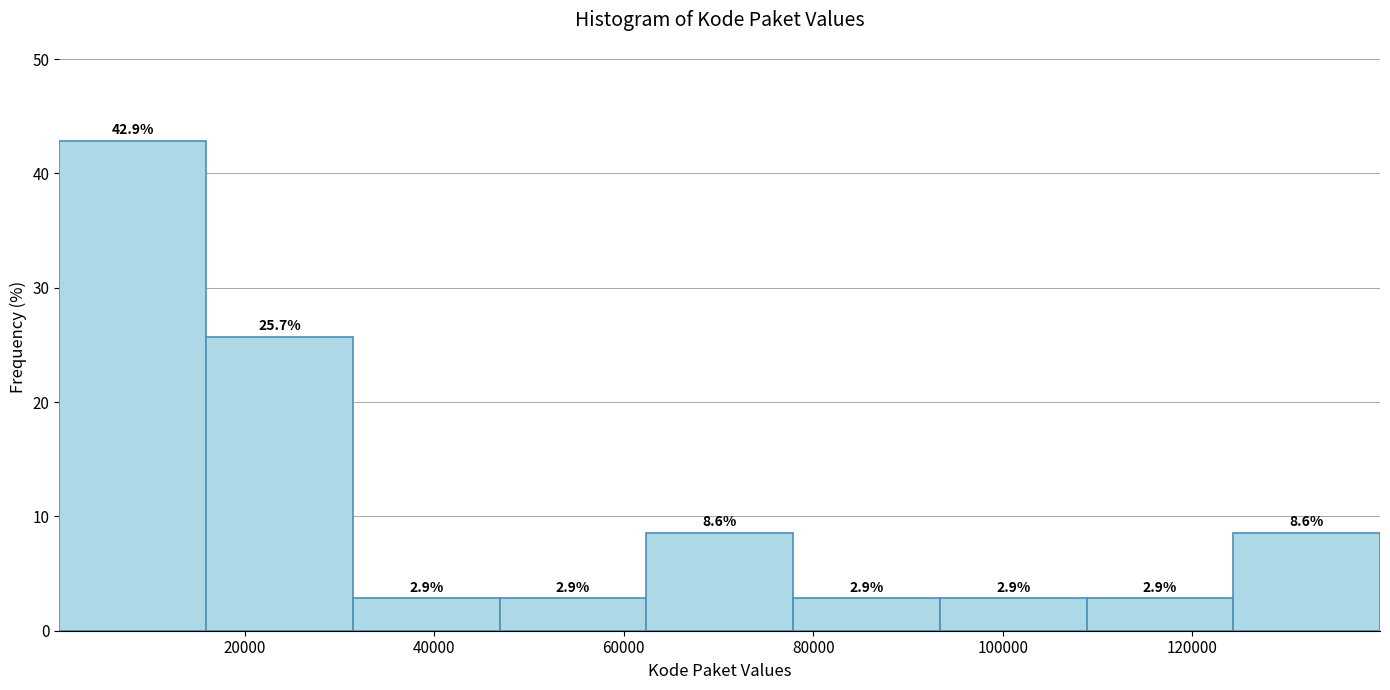

What is the height of the bar covering 46000 to 62000 on the x-axis? The bar edges are not printed on the chart, so give them approximately, as read against the axis.

2.9